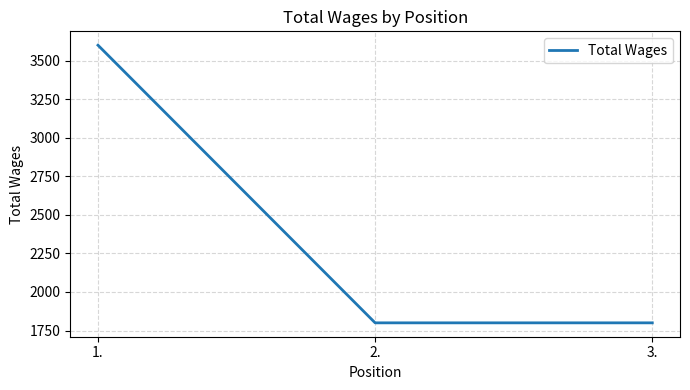

The value at 3. is 1800. True or false?

True